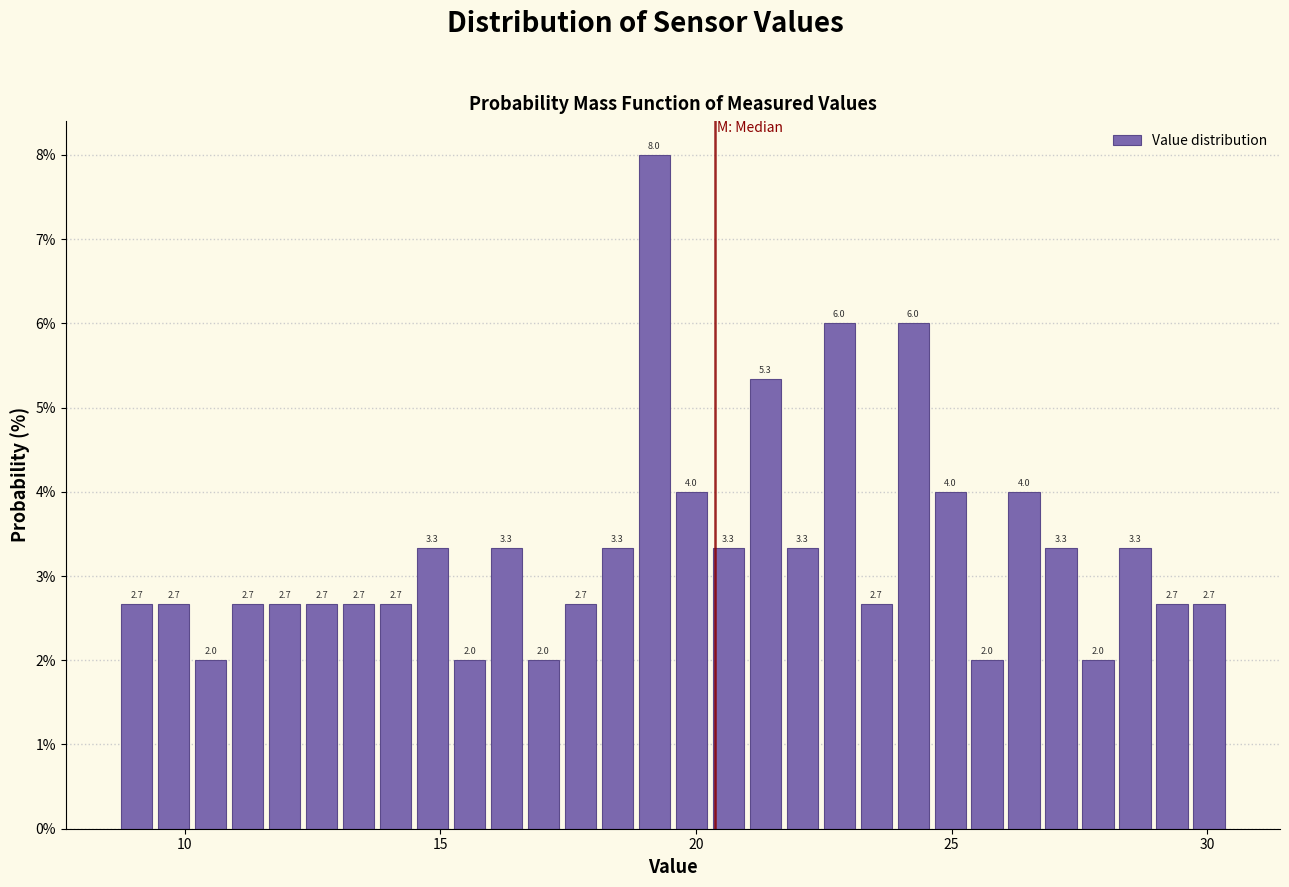

Read against the x-axis, roughly where is the centre of the tallest bar?

19.0